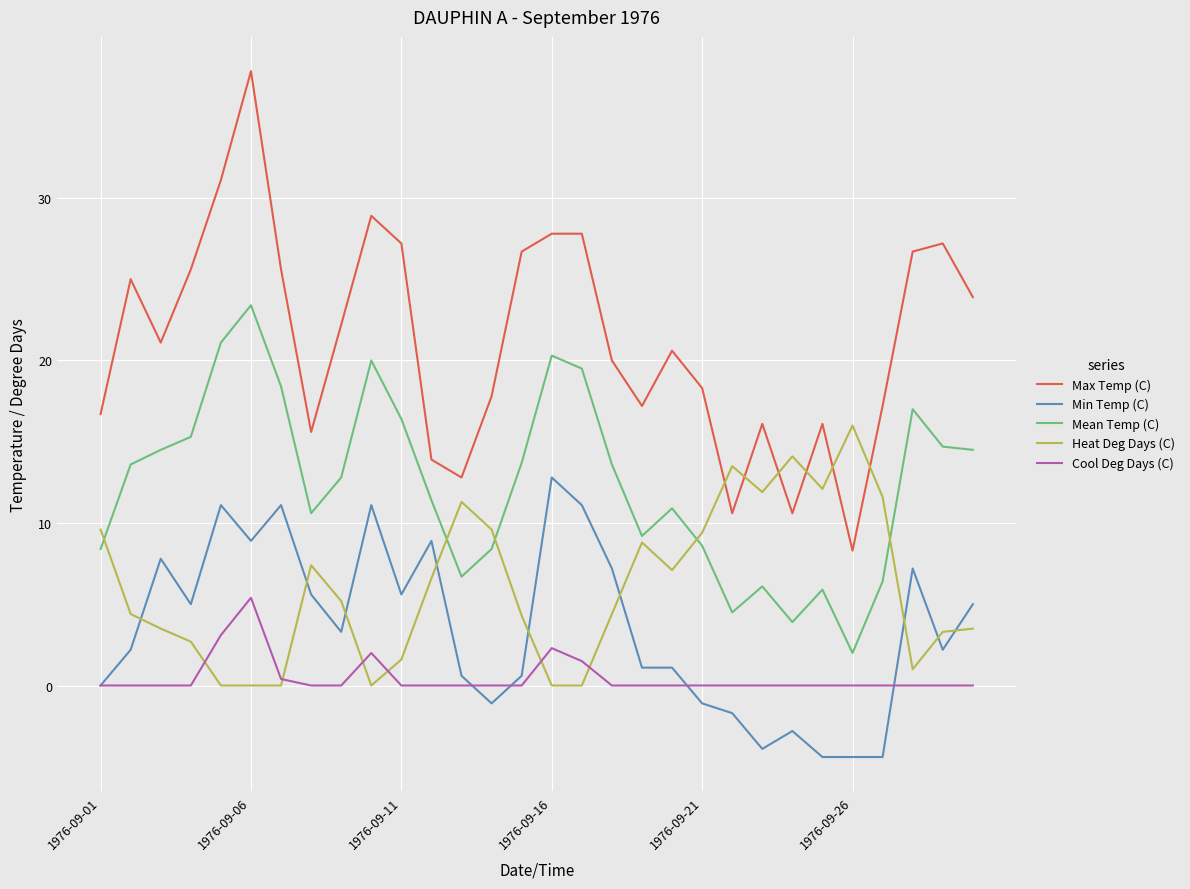

What is the difference between the second highest and second lowest values in the Mean Temp (C) series?

17.2